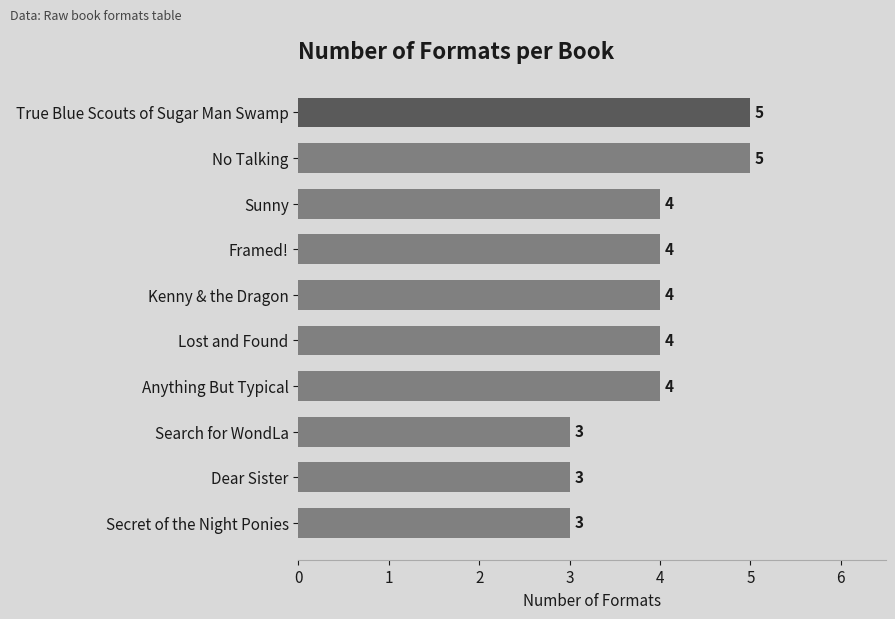

Between Dear Sister and No Talking, which is larger?

No Talking